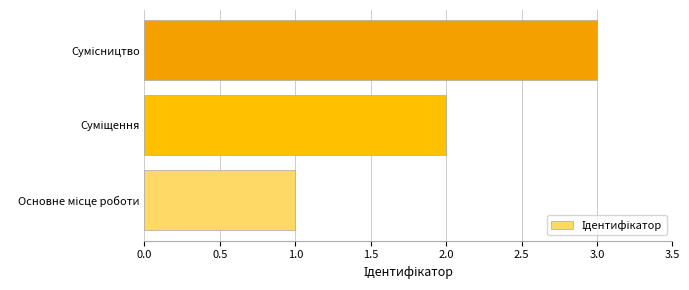

Count the number of categories in the chart.

3